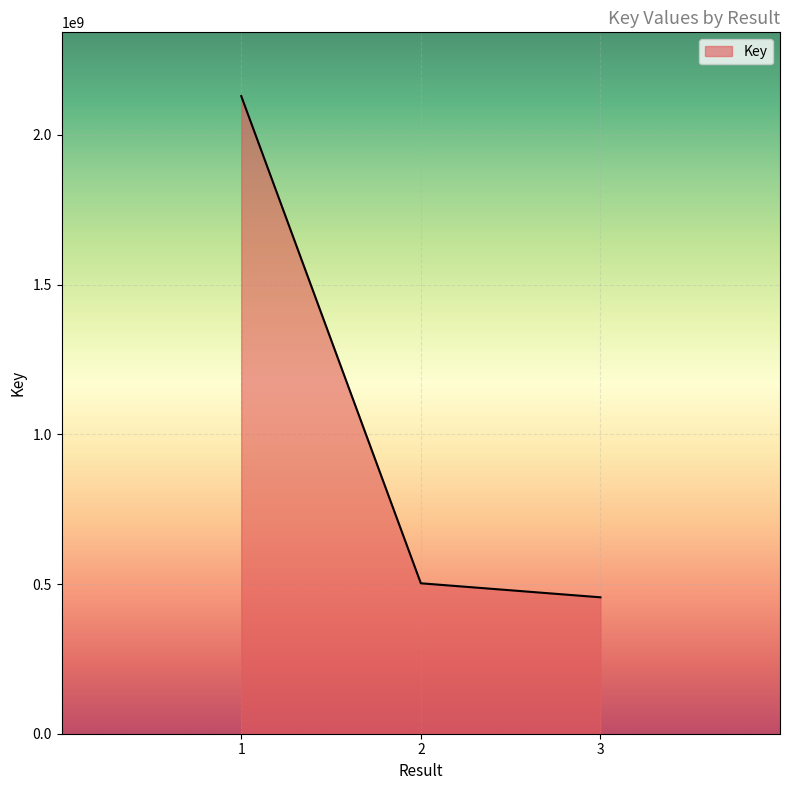

Reading left to right, extract all data points from this chart.

1=2129697719	2=502476235	3=455611196